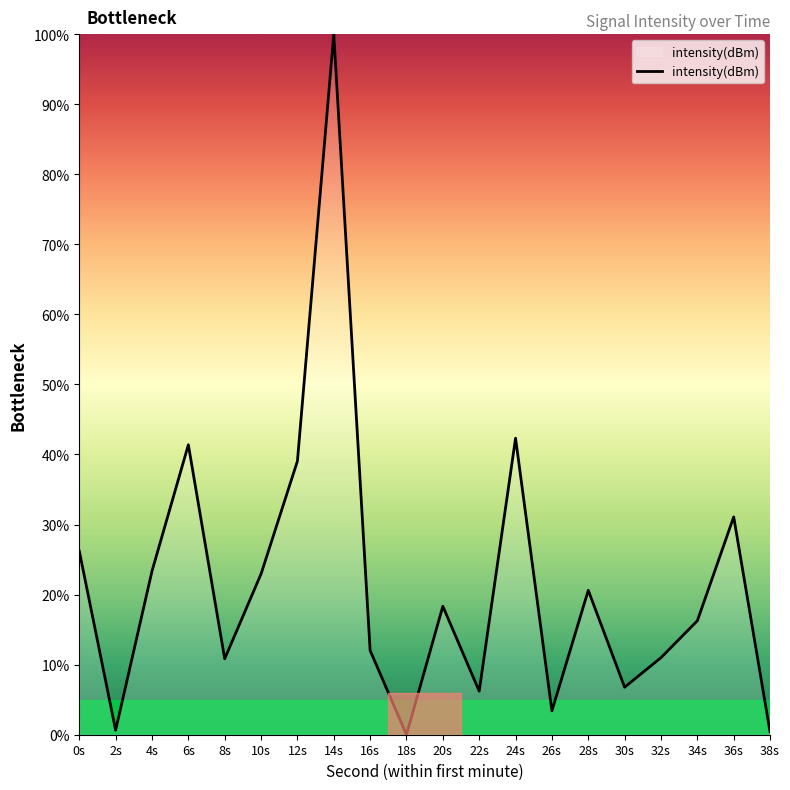

What is the approximate value at 34s?

16.3